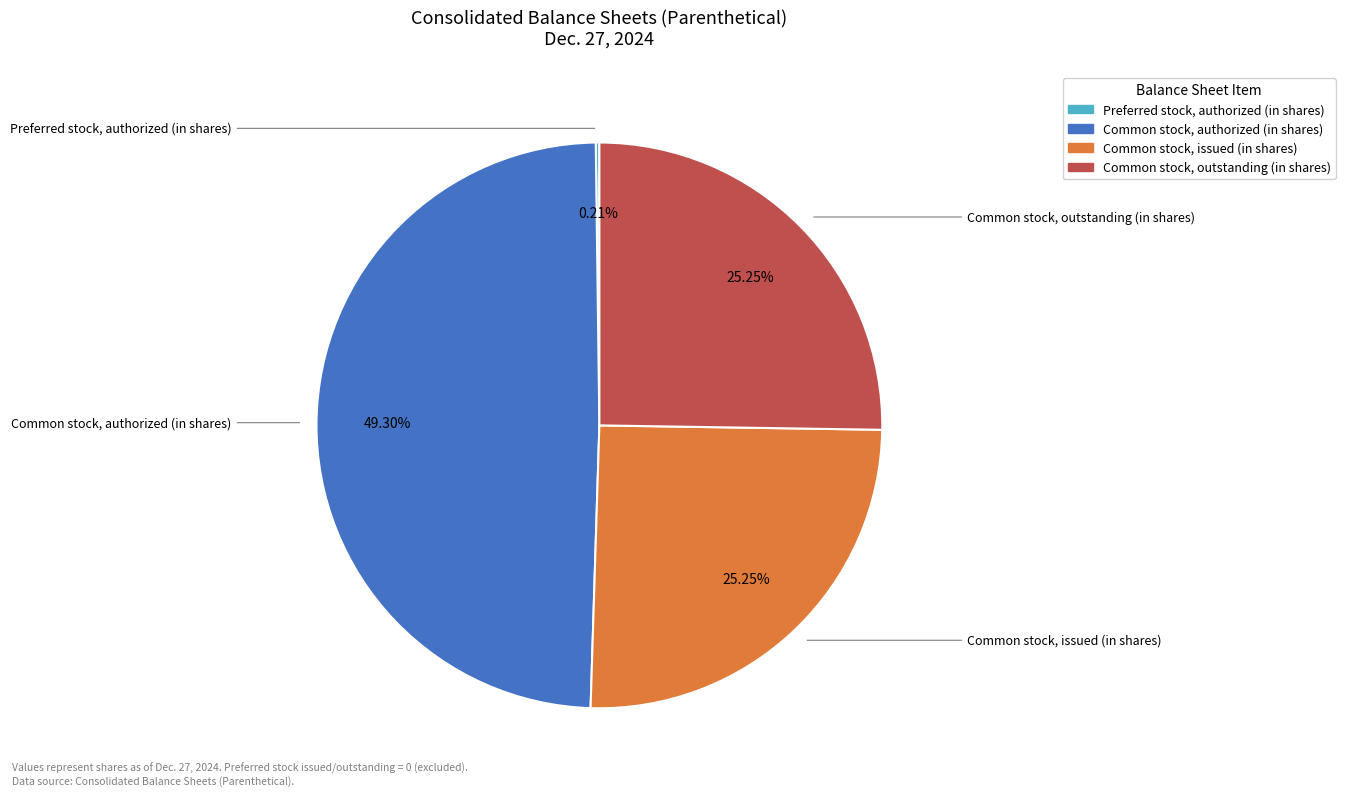

What percentage is the Common stock, issued (in shares) slice, to the nearest percent?

25%